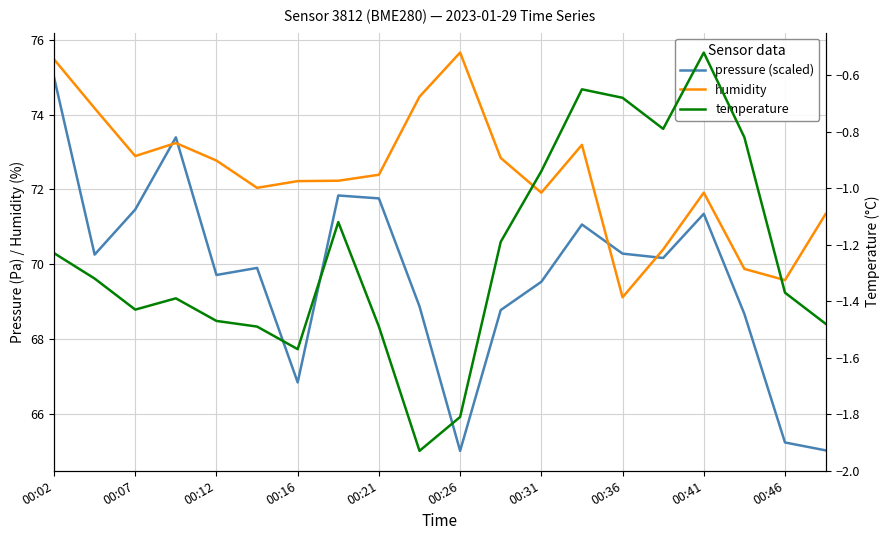

How many data points in temperature are above -1?

6